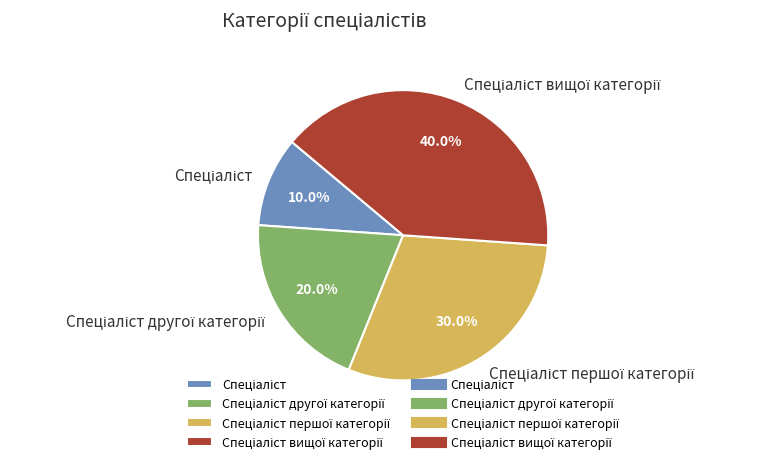

Does any single category account for the majority?

No